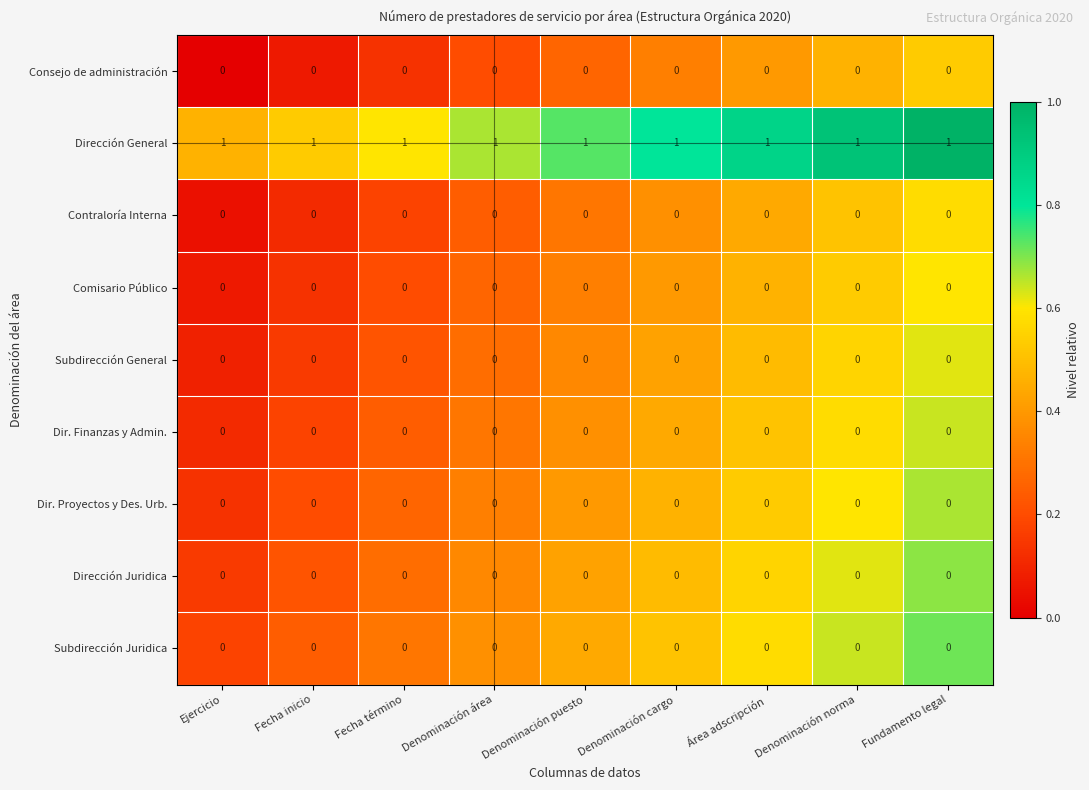

True or false: Consejo de administración has a value of 0 at Fecha inicio.

True